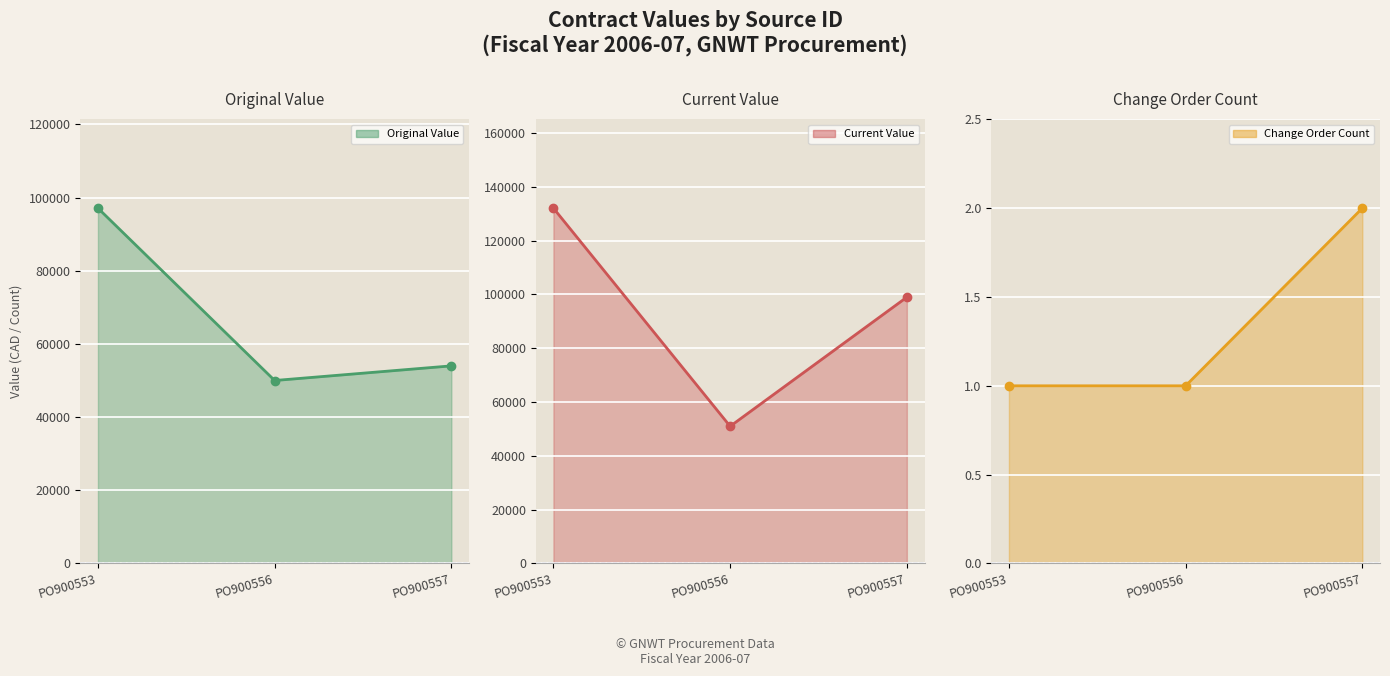

How many values in the change_order_count series exceed 1?

1